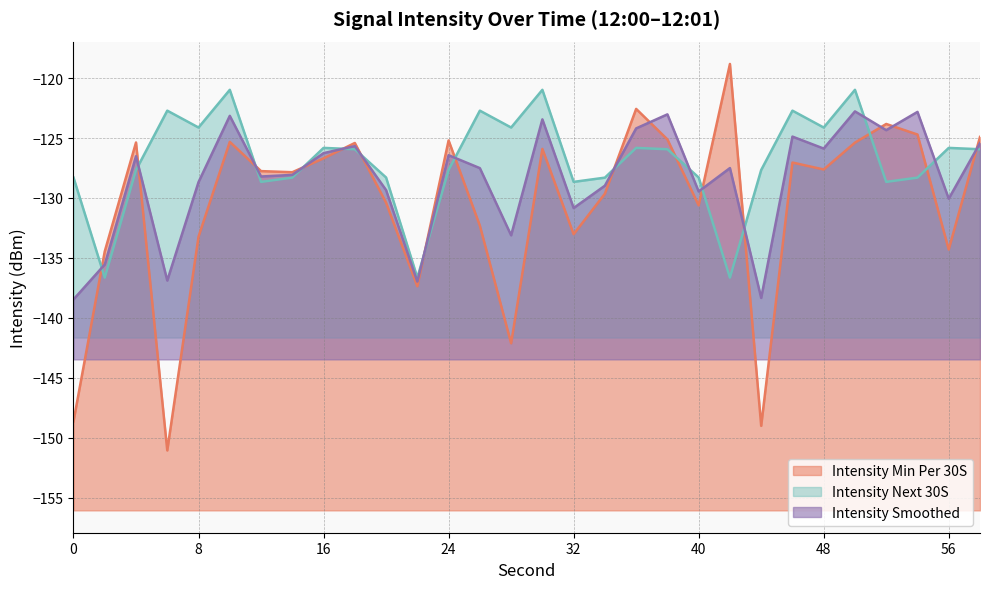

True or false: intensity_next_30s has more than 0 points higher than both neighbors.

True